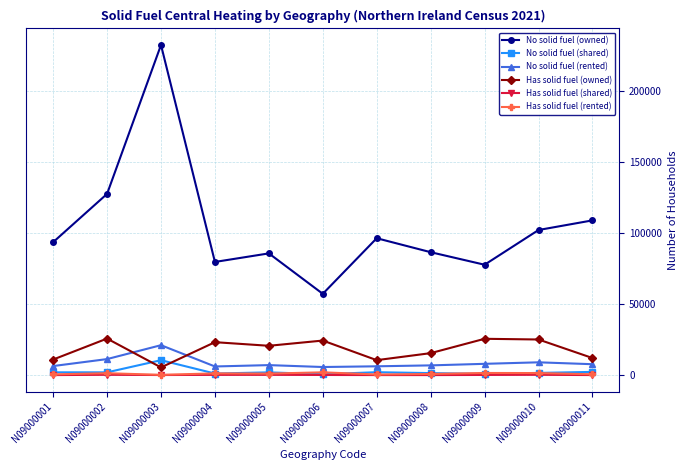

True or false: Has solid fuel (rented) and Has solid fuel (owned) intersect in this chart.

False